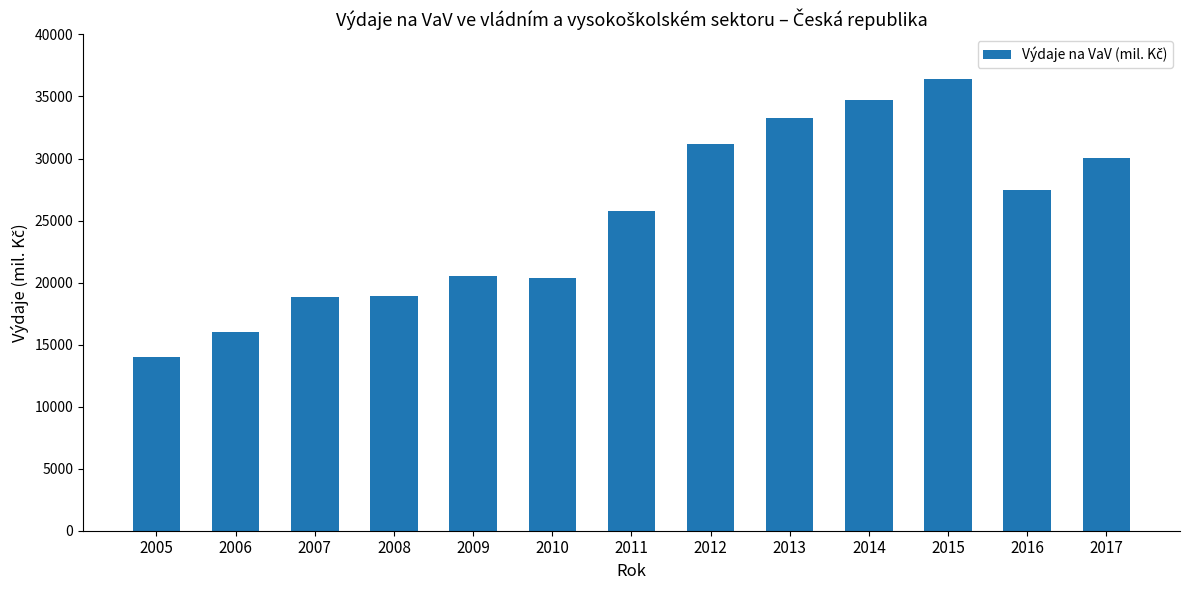

What is the value of the 9th bar from the left?

33245.0